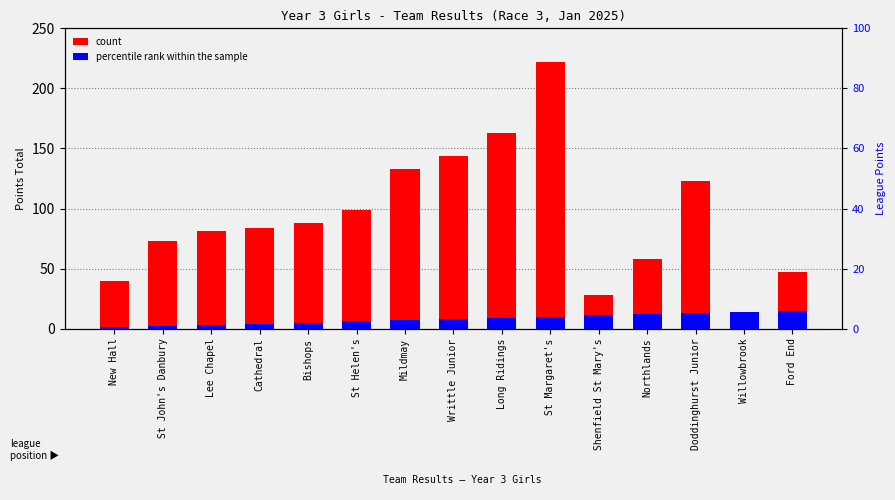

The percentile rank within the sample series shows 18 at Shenfield St Mary's. True or false?

False